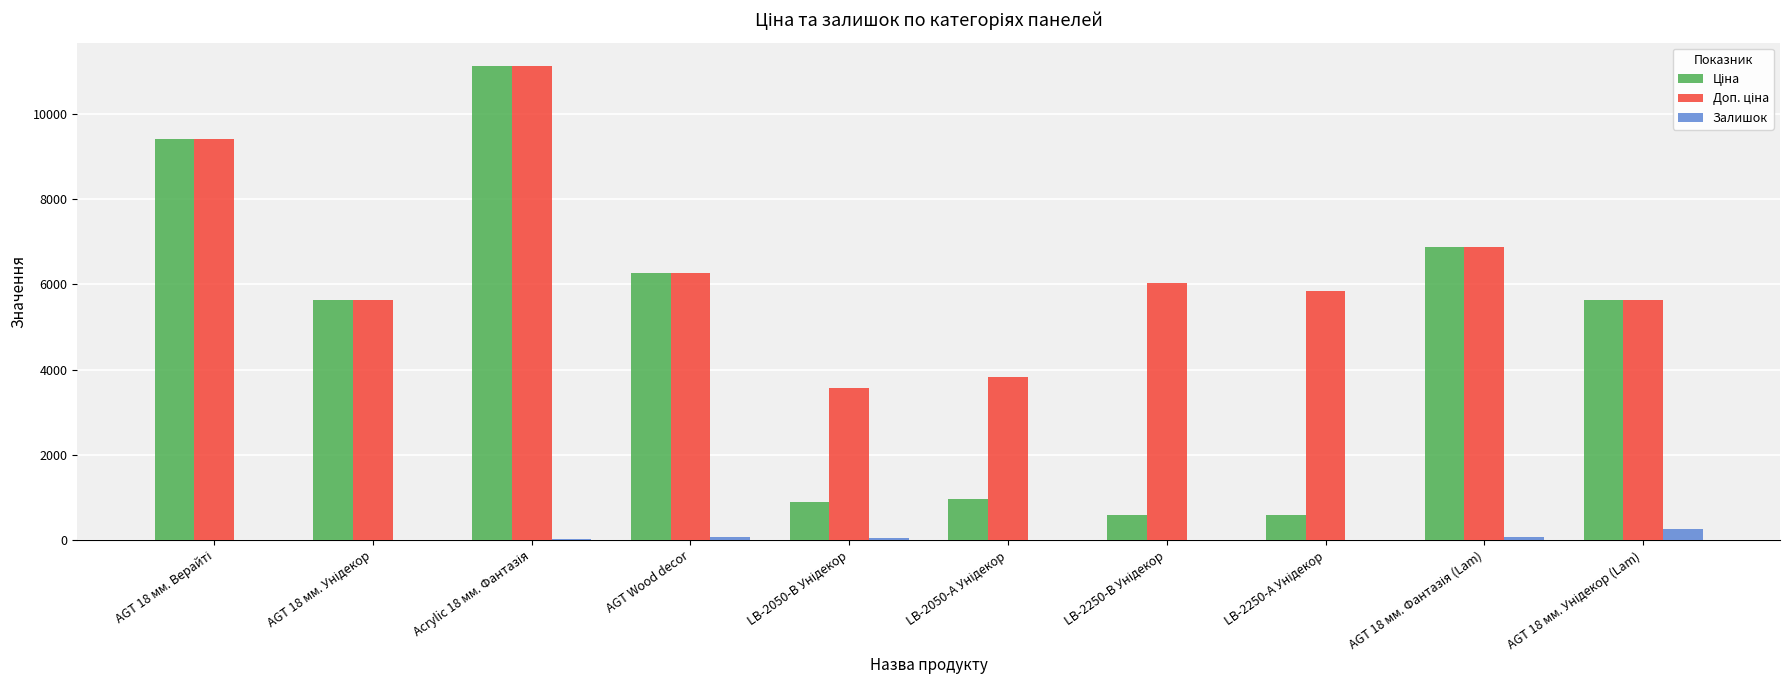

What is the maximum value shown in the chart?

11113.6